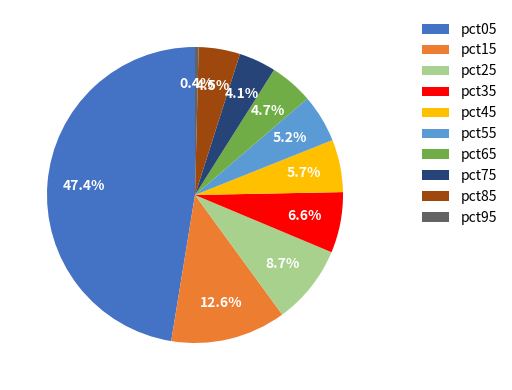

Which has a higher value, pct15 or pct35?

pct15